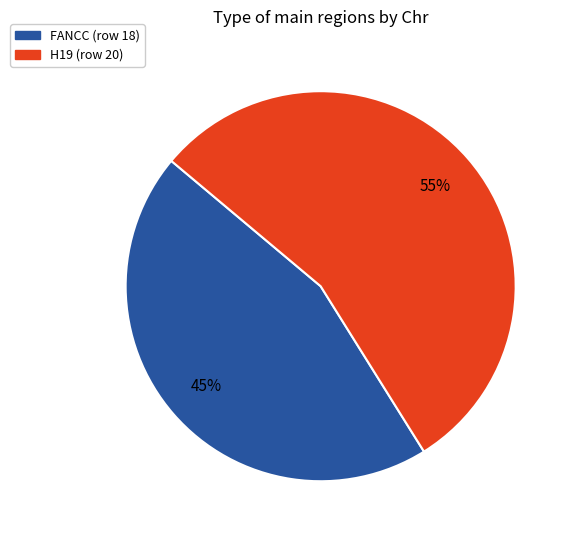

Which slice represents more than half of the pie?

H19 (row 20)